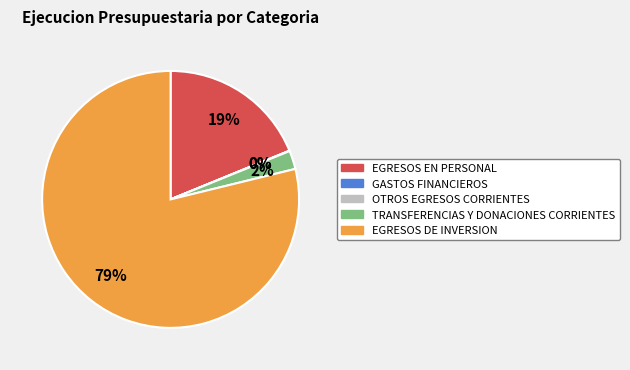

To the nearest percent, what is the average slice percentage?

20%